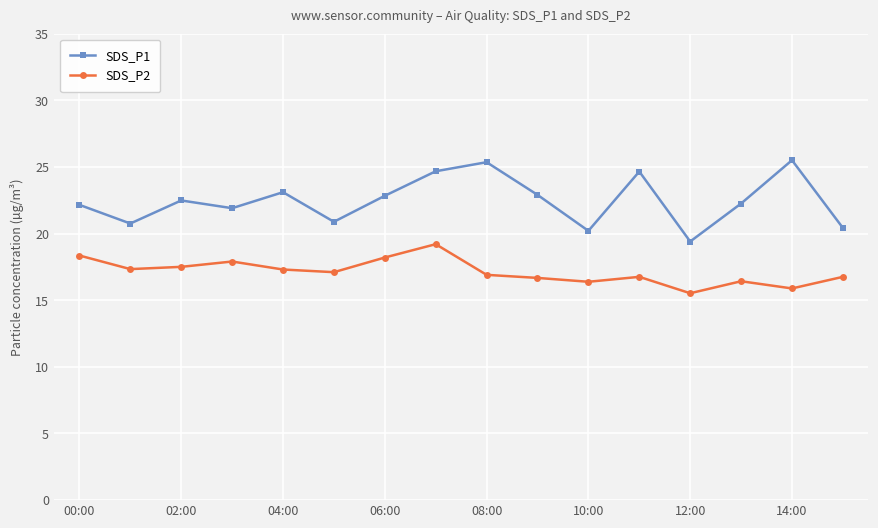

What is the value of the SDS_P1 point at the 4th from the left?

21.9